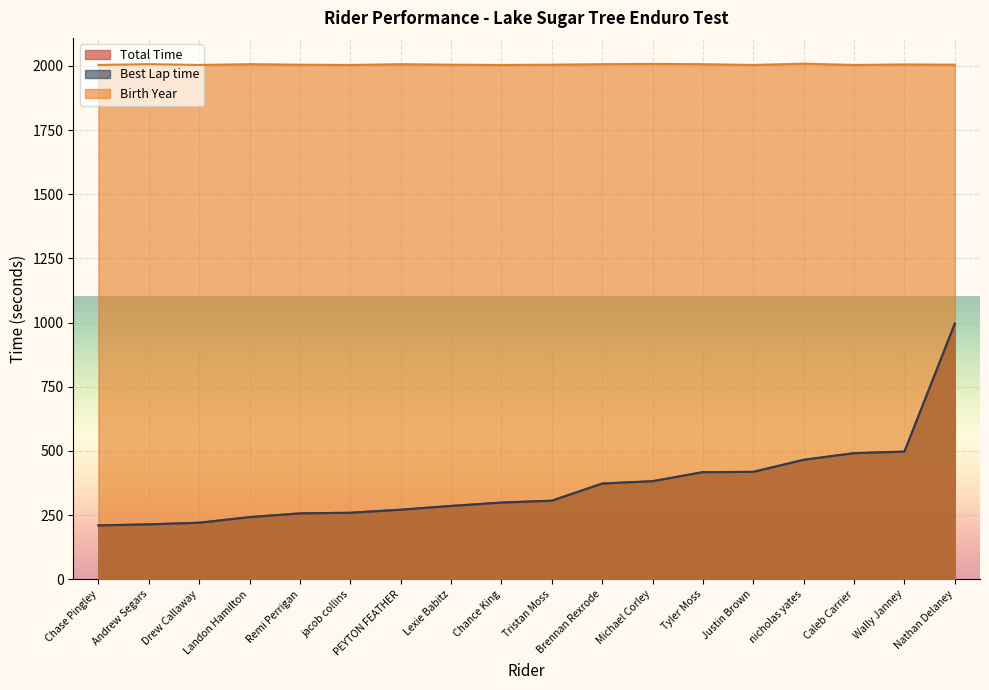

Reading left to right, transcribe all the data shown in this chart.

Total Time: Chase Pingley=209.9	Andrew Segars=214.1	Drew Callaway=220.3	Landon Hamilton=242.3	Remi Perrigan=256.8	jacob collins=259.3	PEYTON FEATHER=271.1	Lexie Babitz=285.8	Chance King=298.9	Tristan Moss=306.3	Brennan Rexrode=373.1	Michael Corley=382.2	Tyler Moss=417.5	Justin Brown=418.6	nicholas yates=465.6	Caleb Carrier=491.5	Wally Janney=497.5	Nathan Delaney=996.1
Best Lap time: Chase Pingley=209.9	Andrew Segars=214.1	Drew Callaway=220.3	Landon Hamilton=242.3	Remi Perrigan=256.8	jacob collins=259.3	PEYTON FEATHER=271.1	Lexie Babitz=285.8	Chance King=298.9	Tristan Moss=306.3	Brennan Rexrode=373.1	Michael Corley=382.2	Tyler Moss=417.5	Justin Brown=418.6	nicholas yates=465.6	Caleb Carrier=491.5	Wally Janney=497.5	Nathan Delaney=996.1
Birth Year: Chase Pingley=2004.0	Andrew Segars=2007.0	Drew Callaway=2004.0	Landon Hamilton=2007.0	Remi Perrigan=2005.0	jacob collins=2004.0	PEYTON FEATHER=2007.0	Lexie Babitz=2005.0	Chance King=2004.0	Tristan Moss=2005.0	Brennan Rexrode=2007.0	Michael Corley=2008.0	Tyler Moss=2007.0	Justin Brown=2004.0	nicholas yates=2009.0	Caleb Carrier=2004.0	Wally Janney=2006.0	Nathan Delaney=2005.0